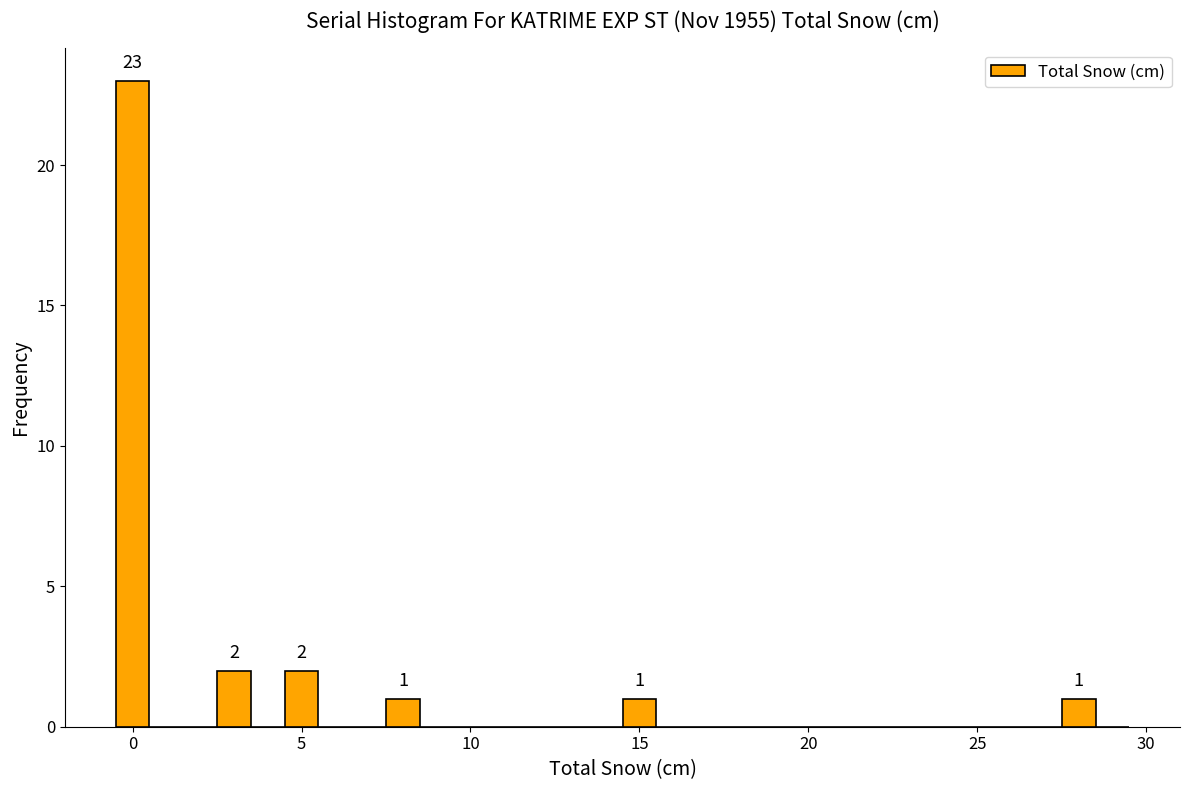

Around what value on the x-axis is the tallest bar? Give the approximate position of its centre, as read against the axis.

0.0